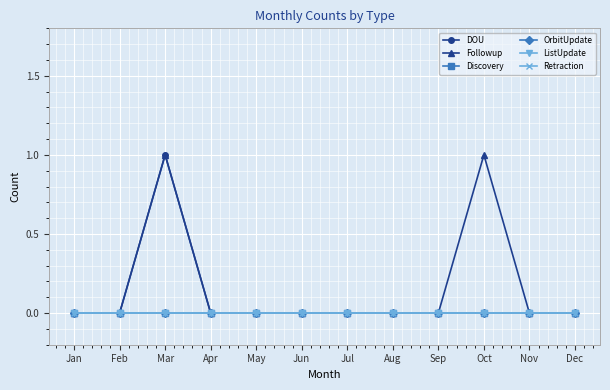

Which series has the widest spread of values?

DOU